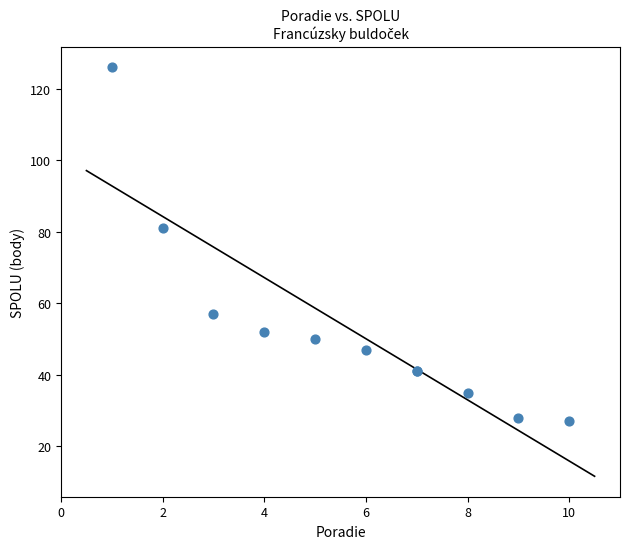

What Y value in the scatter plot is closest to 76?

81